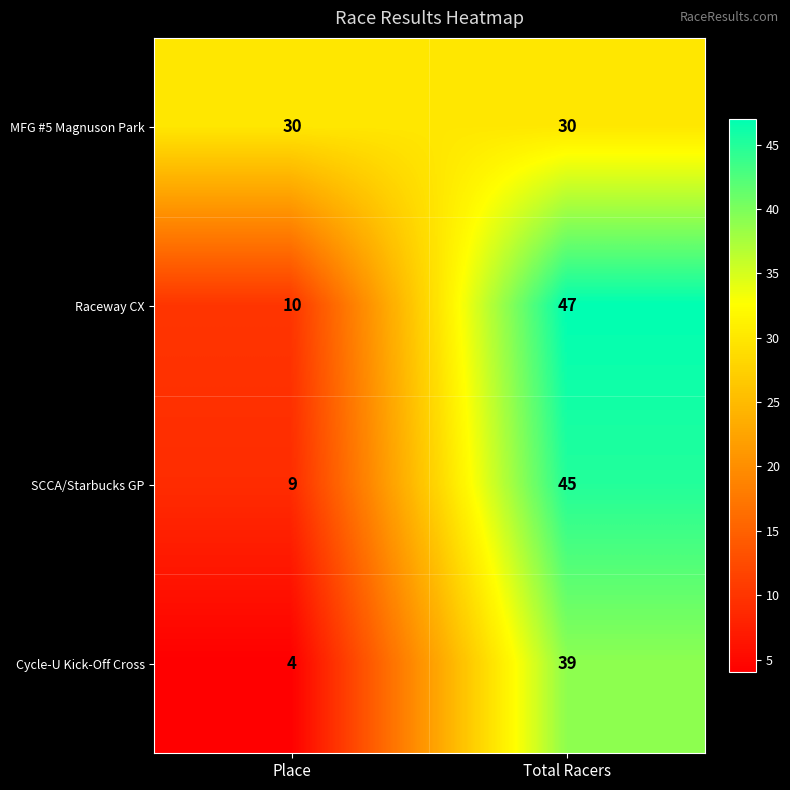

Rank the series at Place from lowest to highest value.

Cycle-U Kick-Off Cross, SCCA/Starbucks GP, Raceway CX, MFG #5 Magnuson Park